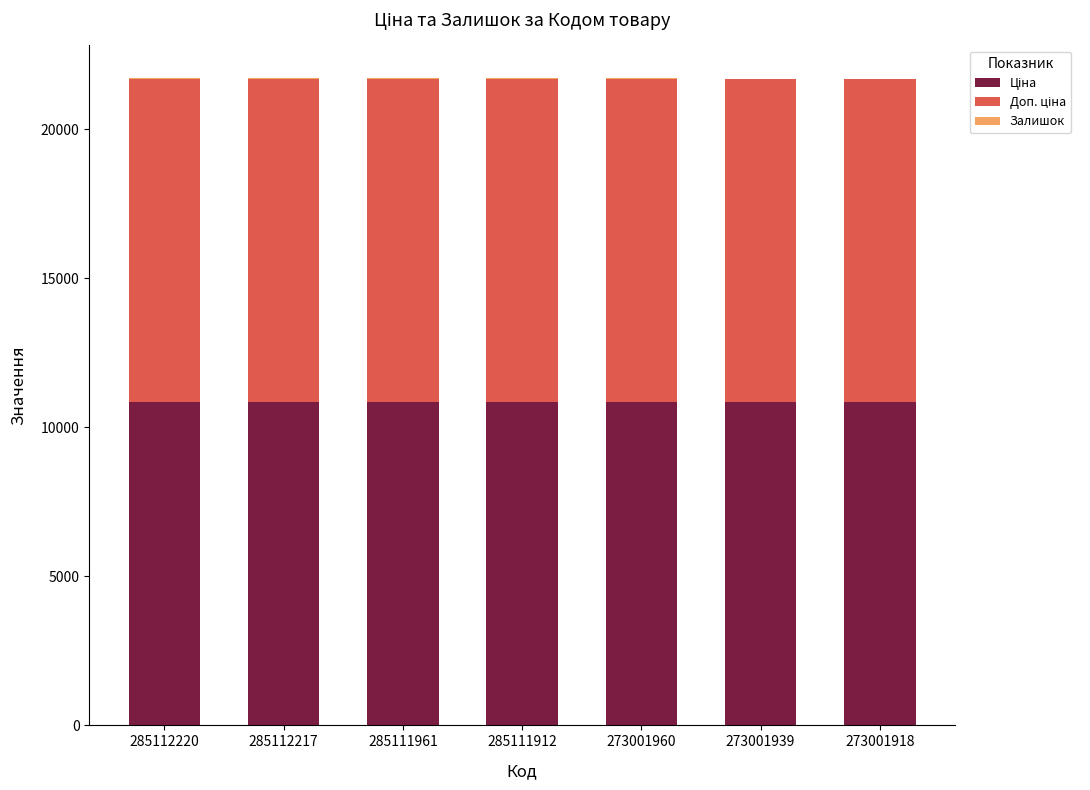

Does the chart contain stacked bars?

Yes